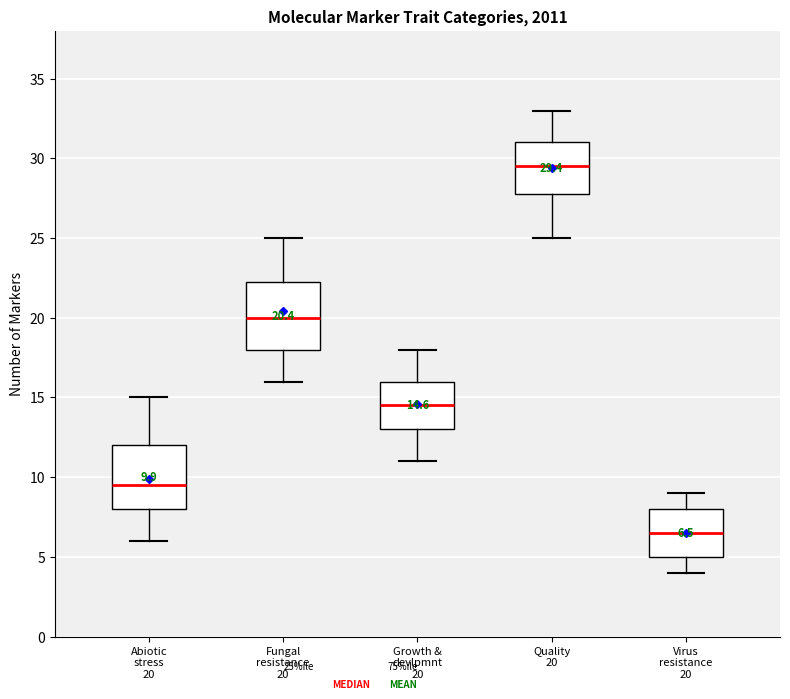

Which box's median line is the lowest?

Virus resistance 20